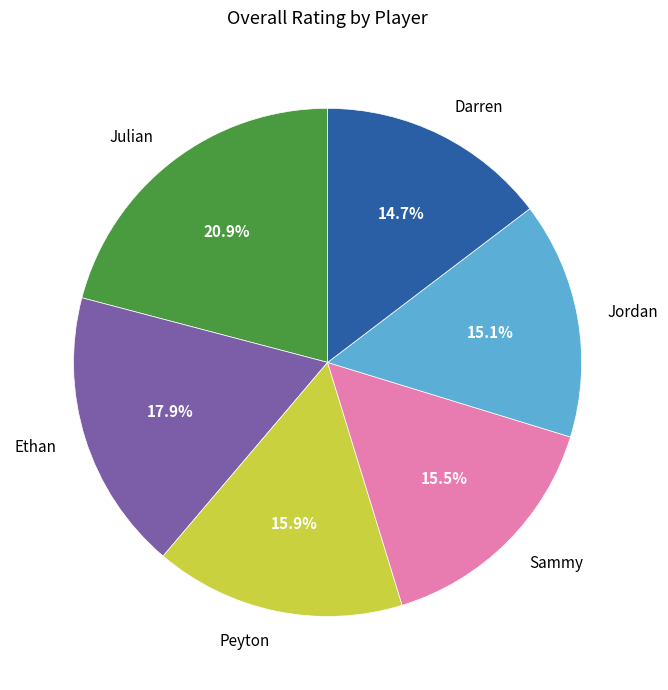

Is there a majority slice in this chart?

No